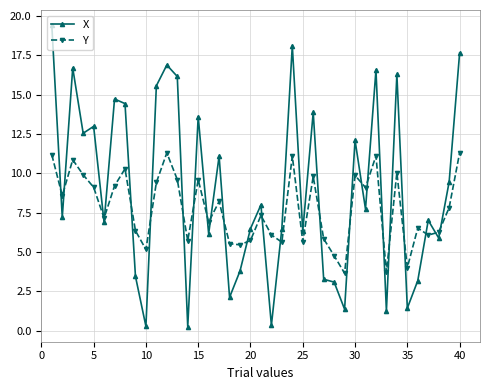

Which series has the widest spread of values?

X